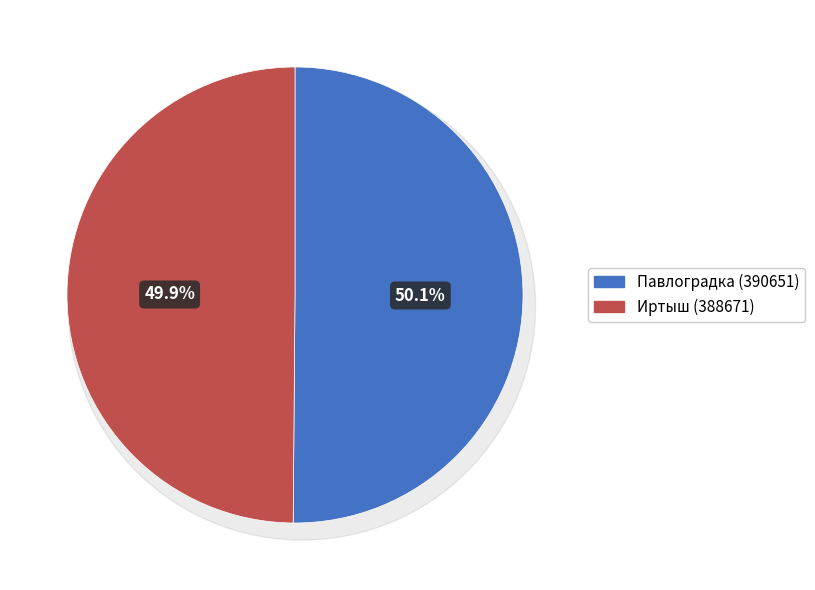

How many slices are in this pie chart?

2